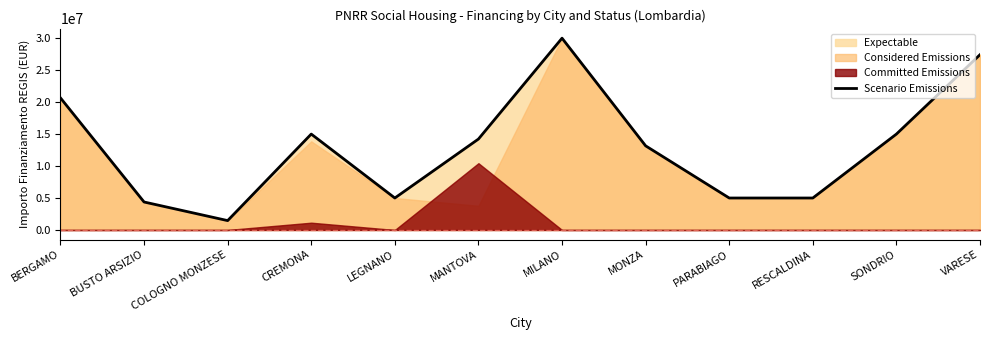

How many lines are shown in the chart?

1